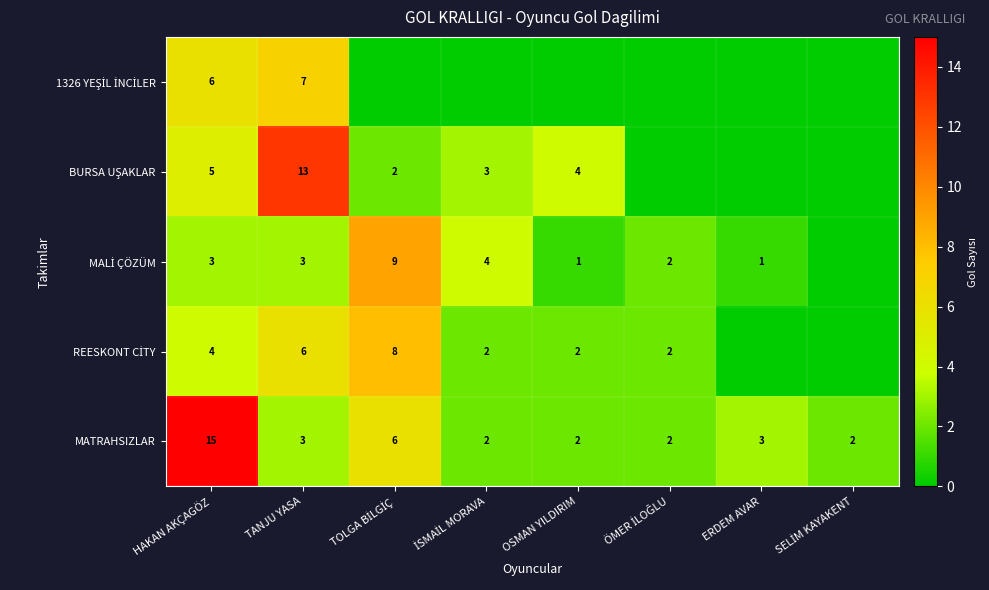

Is it true that MATRAHSIZLAR equals 3 at TANJU YASA?

True